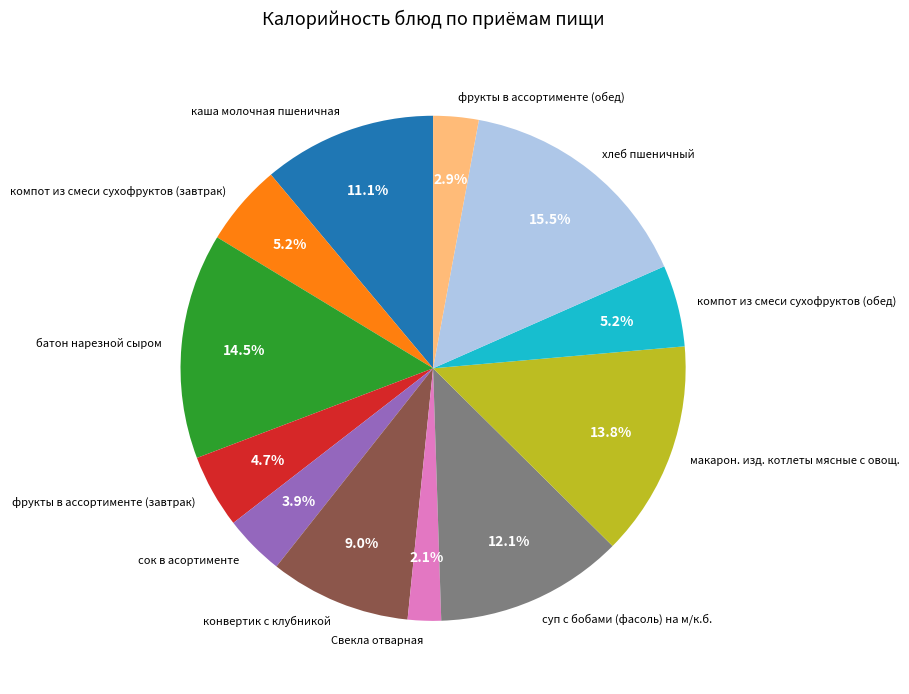

Is it true that хлеб пшеничный is 1% of the pie?

False